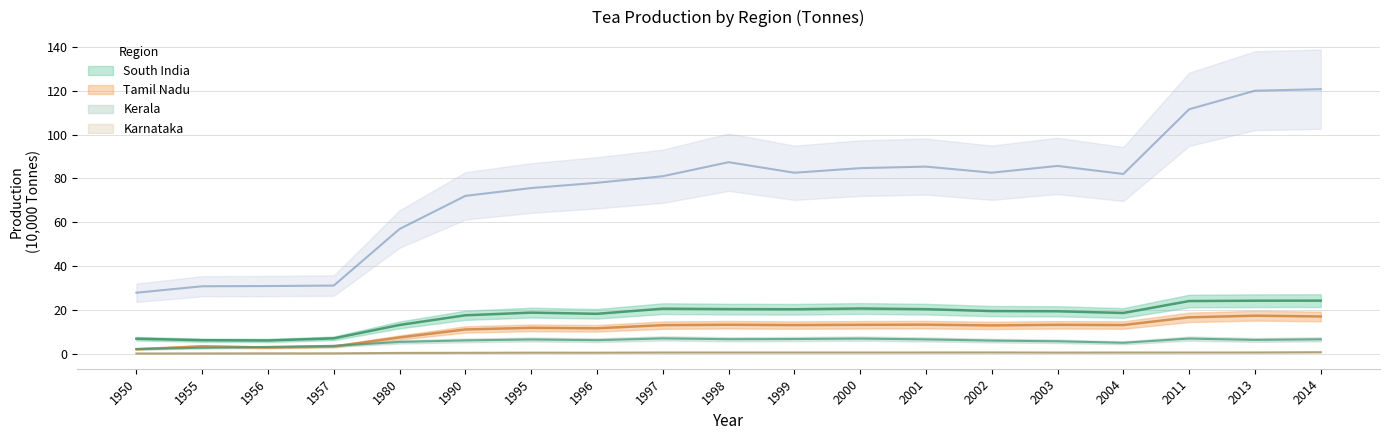

The Tamil Nadu series shows 3.4 at 1955. True or false?

True